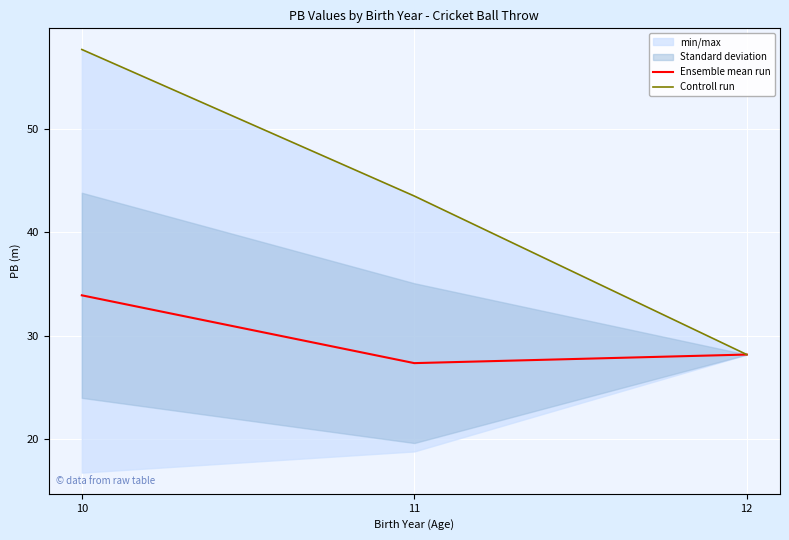

How many data points in Controll run are less than 43?

1